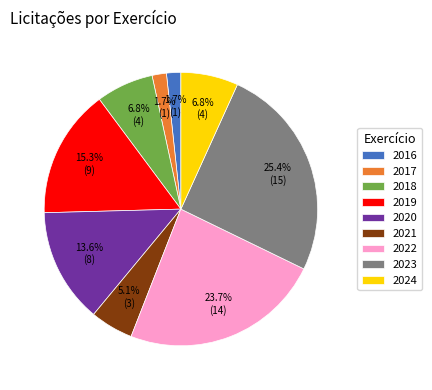

Approximately how many times larger is the value at 2019 compared to 2023?

0.6